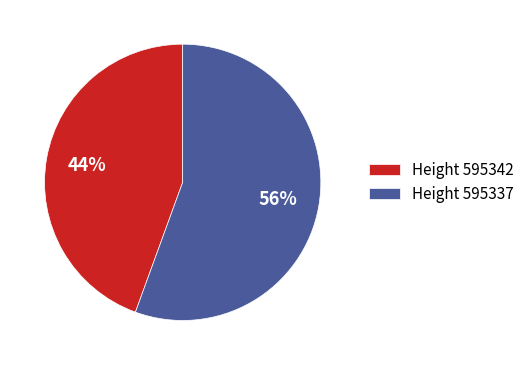

Is it true that Height 595337 is 43% of the pie?

False